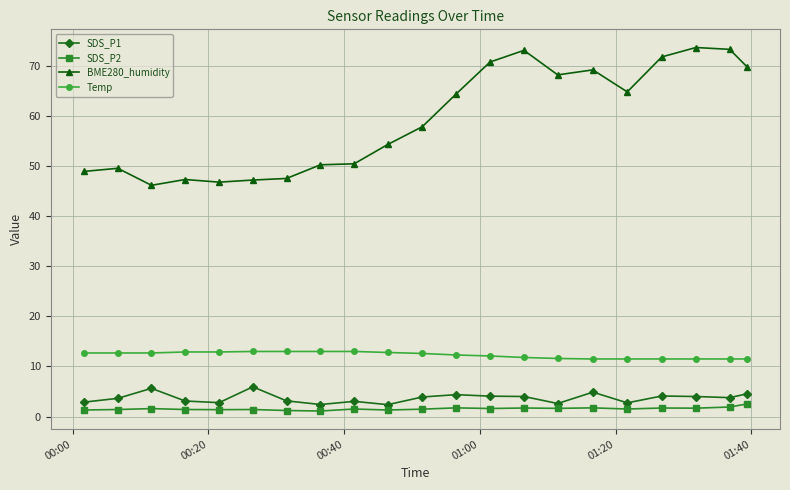

Rank the series by their maximum value, from lowest to highest.

SDS_P2, SDS_P1, Temp, BME280_humidity